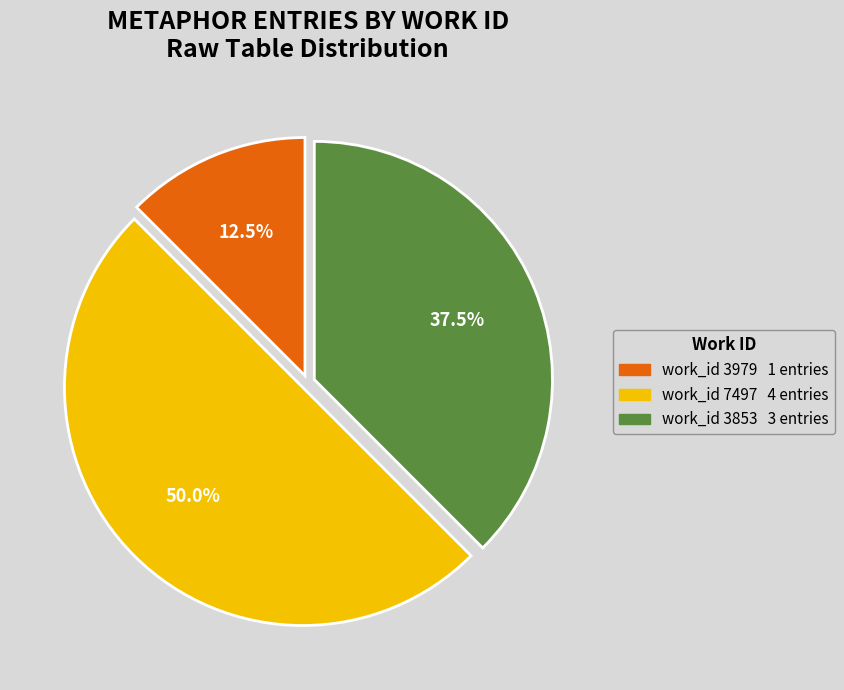

How many slices are in this pie chart?

3